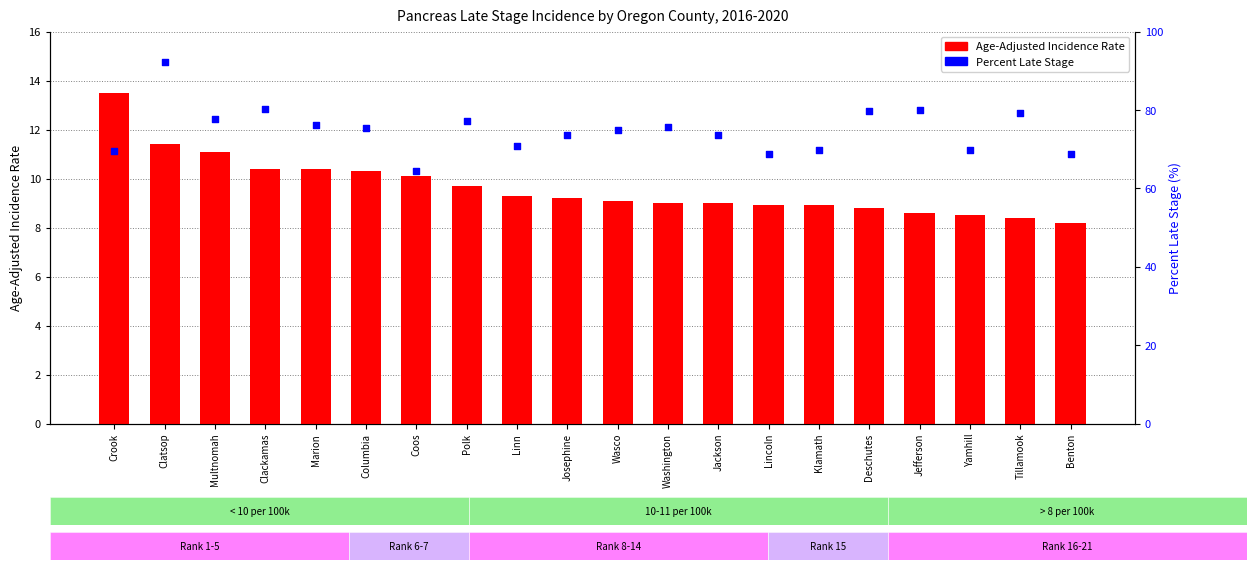

Which series reaches the minimum Y coordinate?

Age-Adjusted Incidence Rate